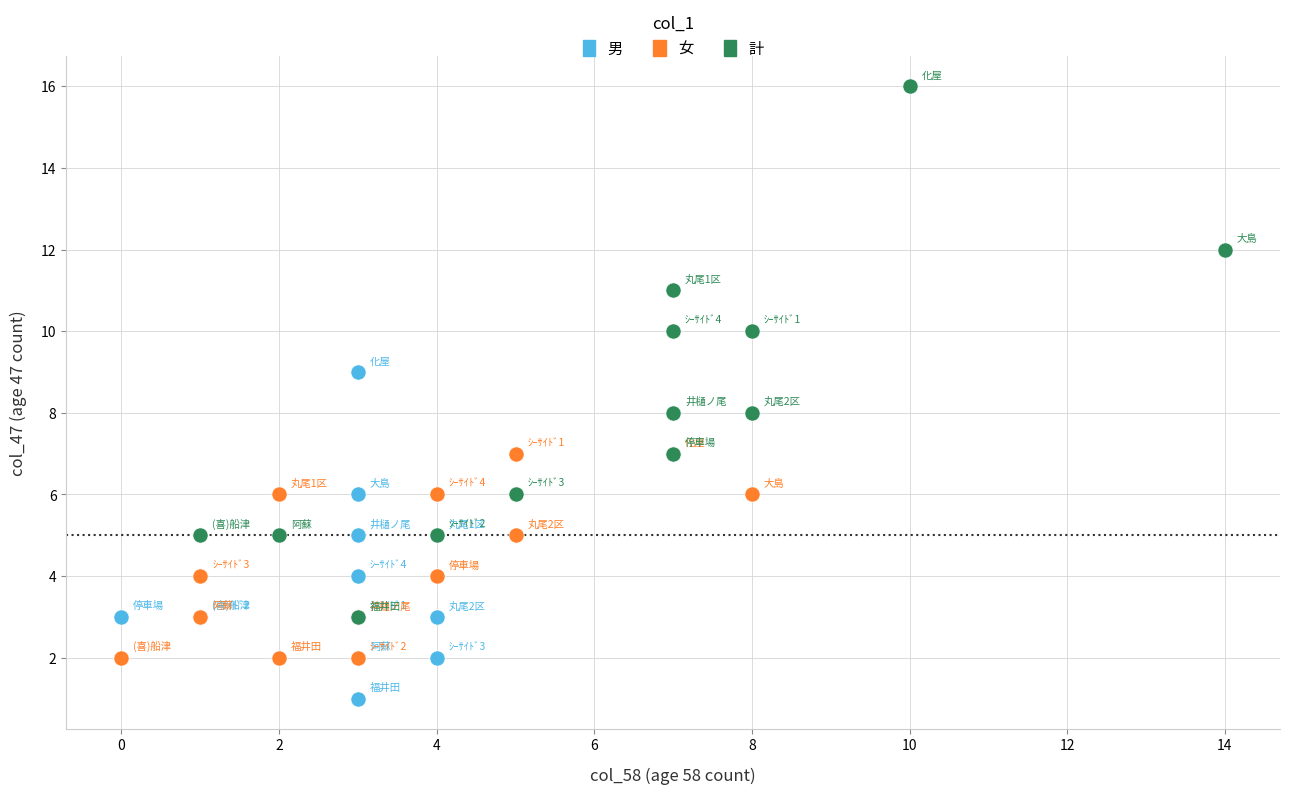

Which series reaches the maximum Y coordinate?

計